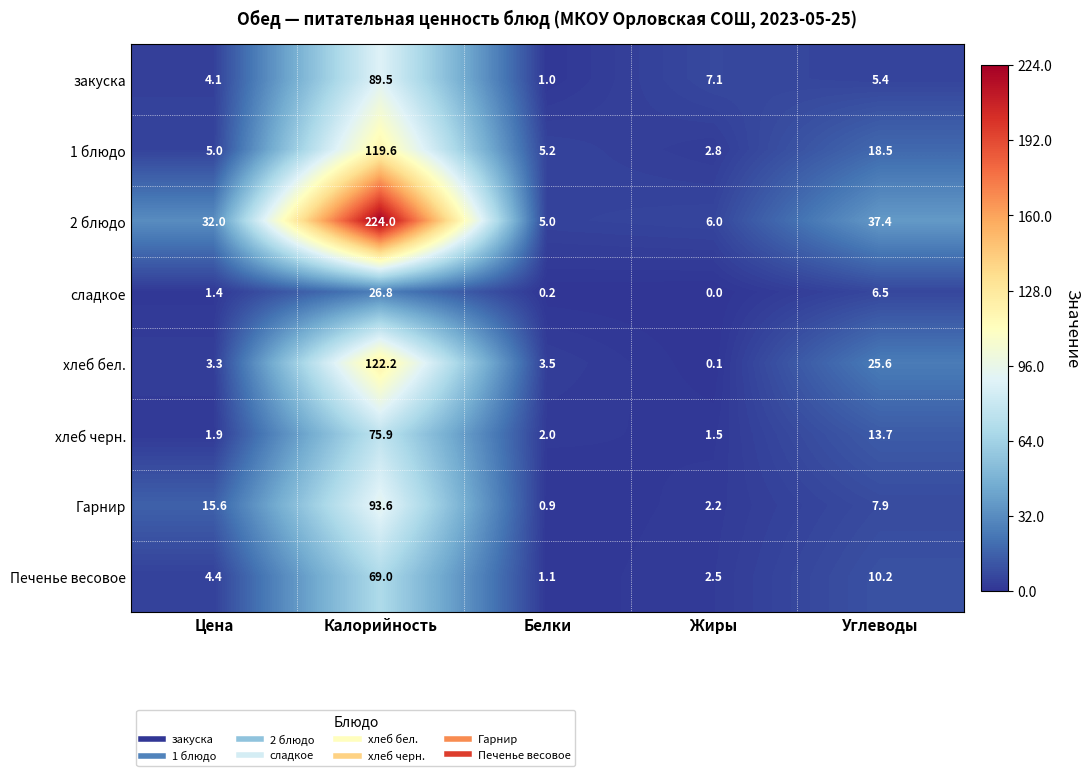

Which series changed the most between Калорийность and Белки?

2 блюдо